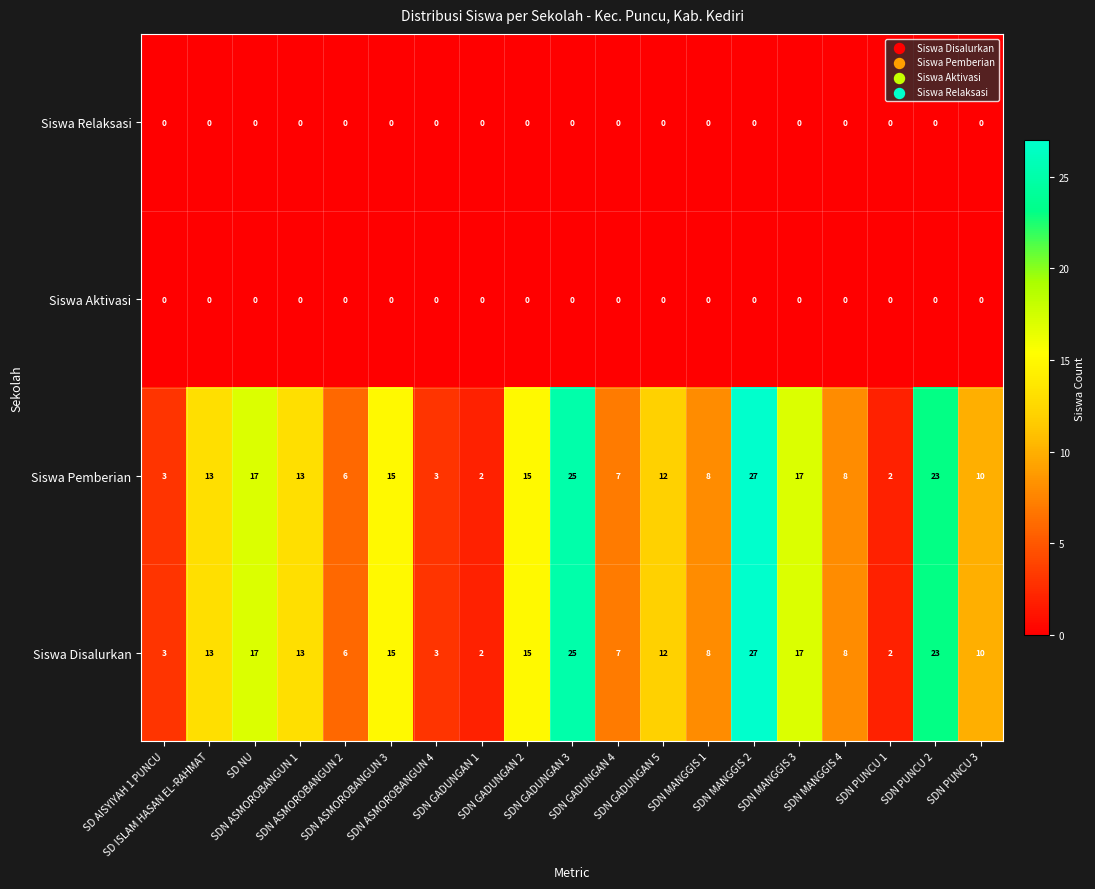

What is the difference between the maximum and minimum values in the Siswa Pemberian series?

25